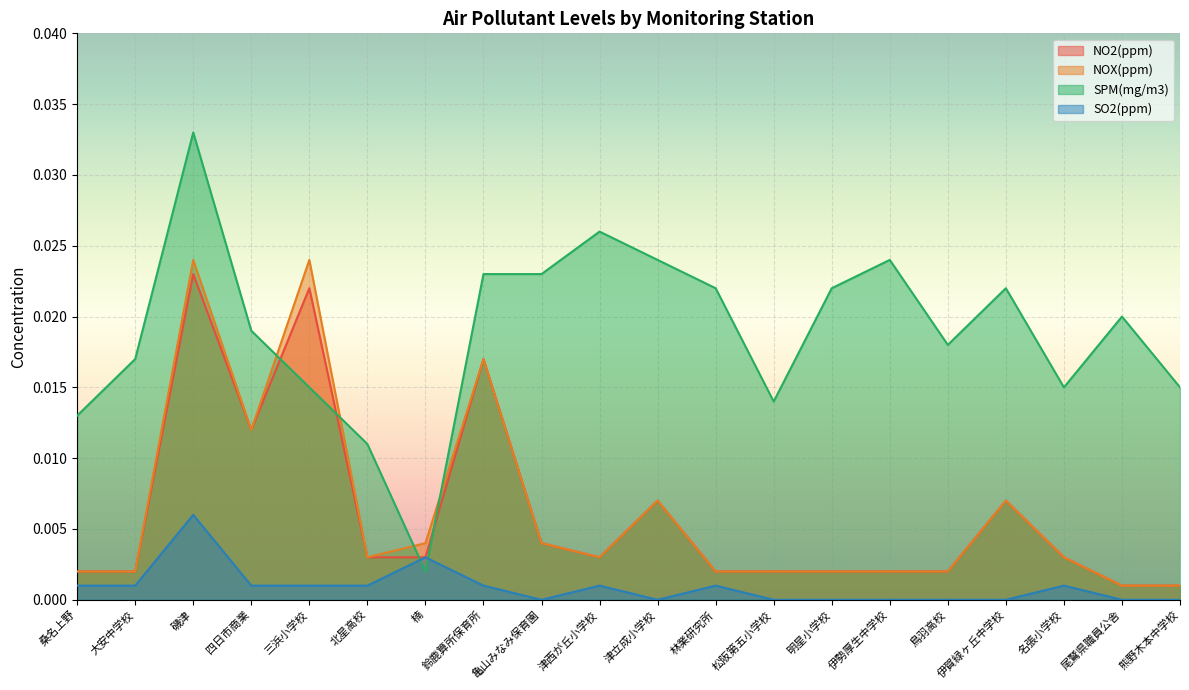

True or false: NO2(ppm) and SO2(ppm) cross at least once.

False